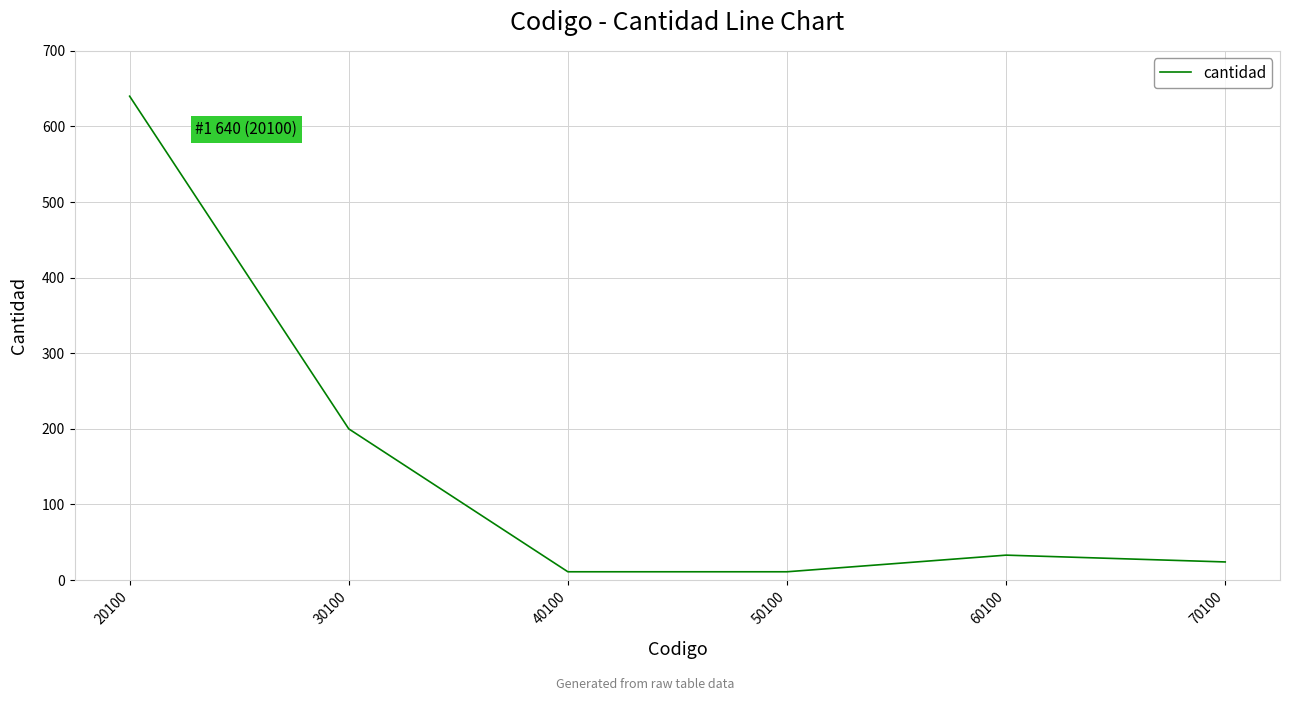

What is the change in value from 30100 to 60100?

-167